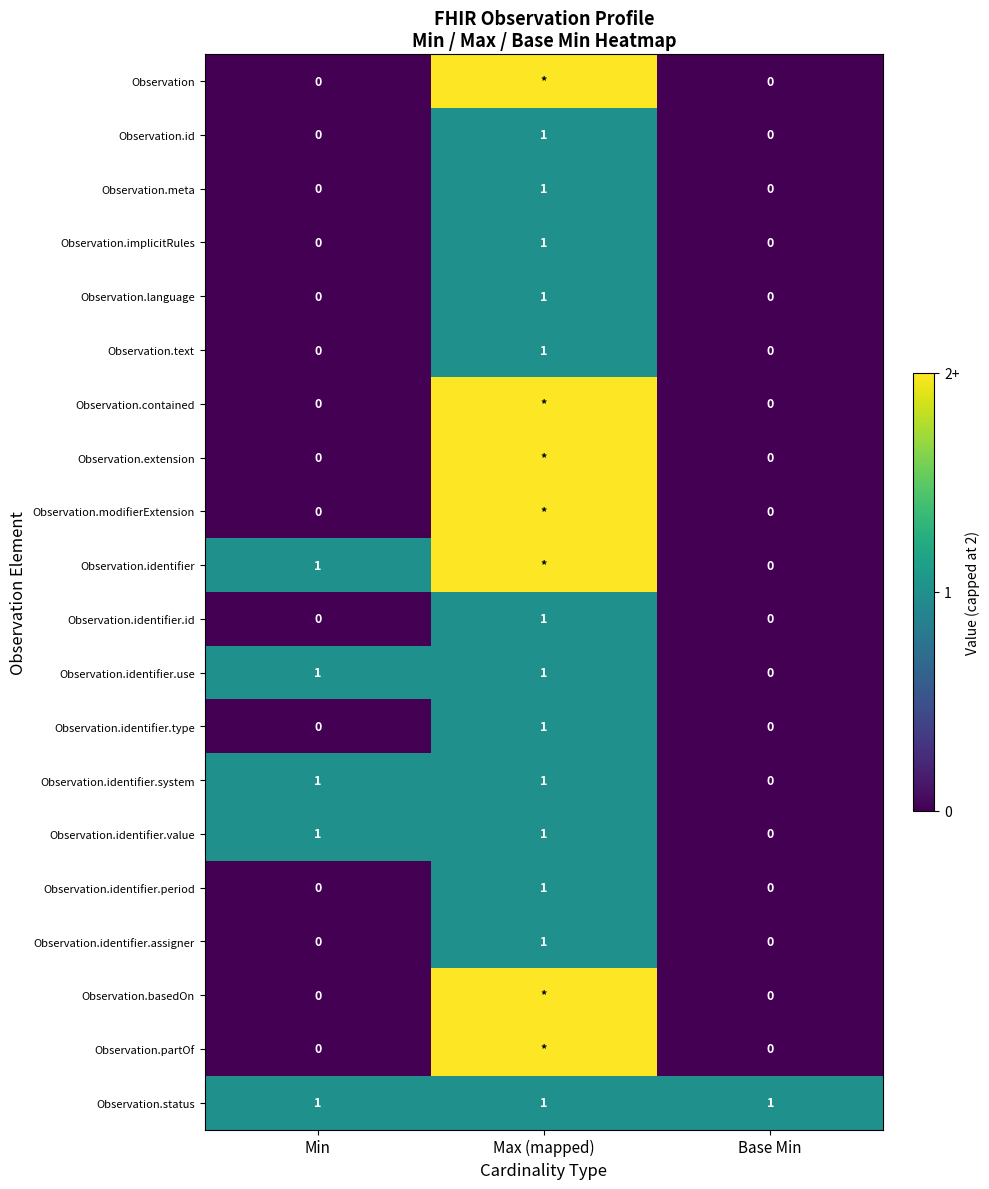

Is it true that Observation.meta equals 0 at Min?

True